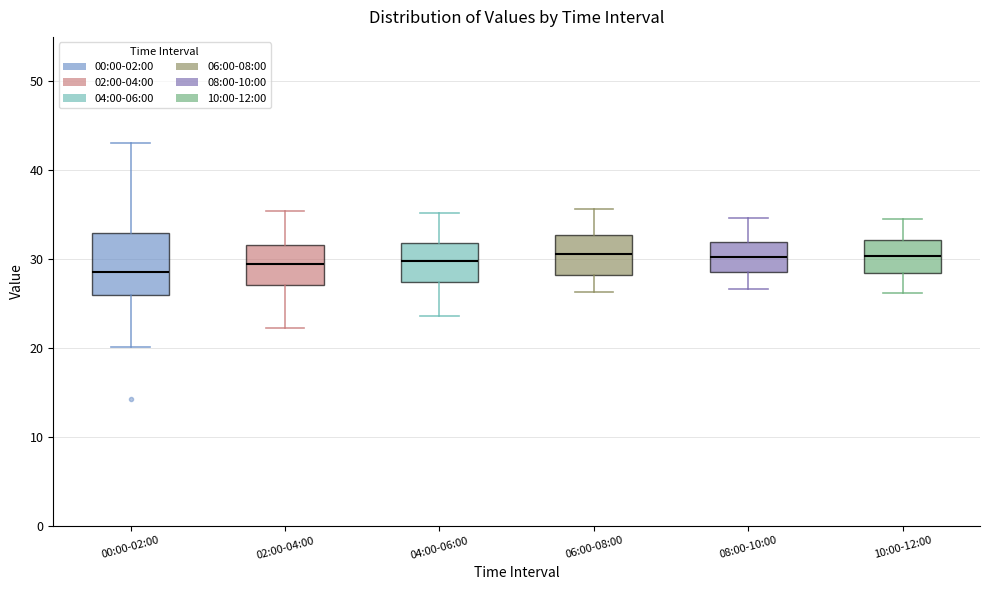

Which box is the tallest, from its lower edge to its upper edge?

00:00-02:00